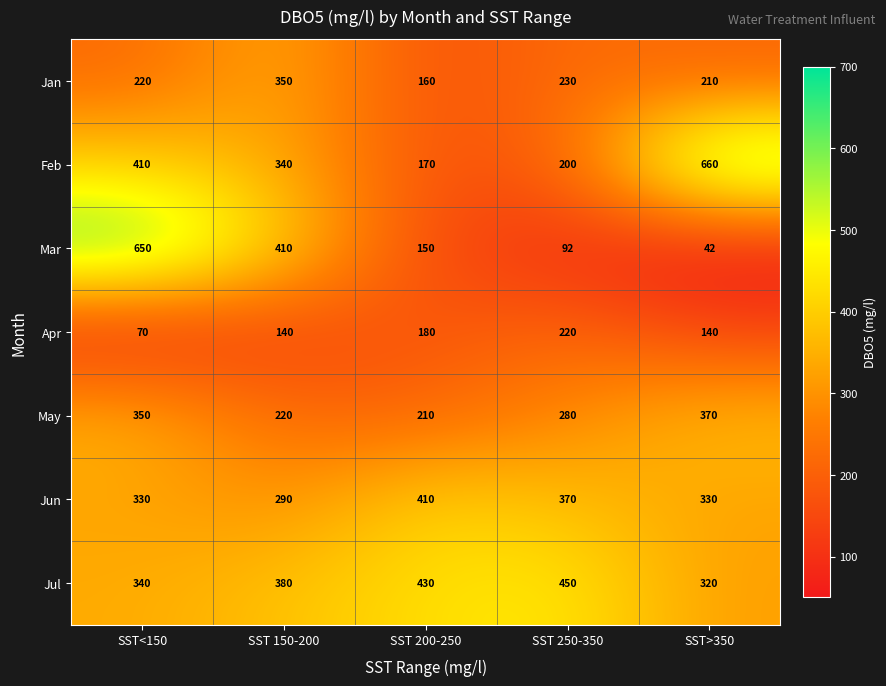

True or false: Jun has a value of 330 at SST>350.

True